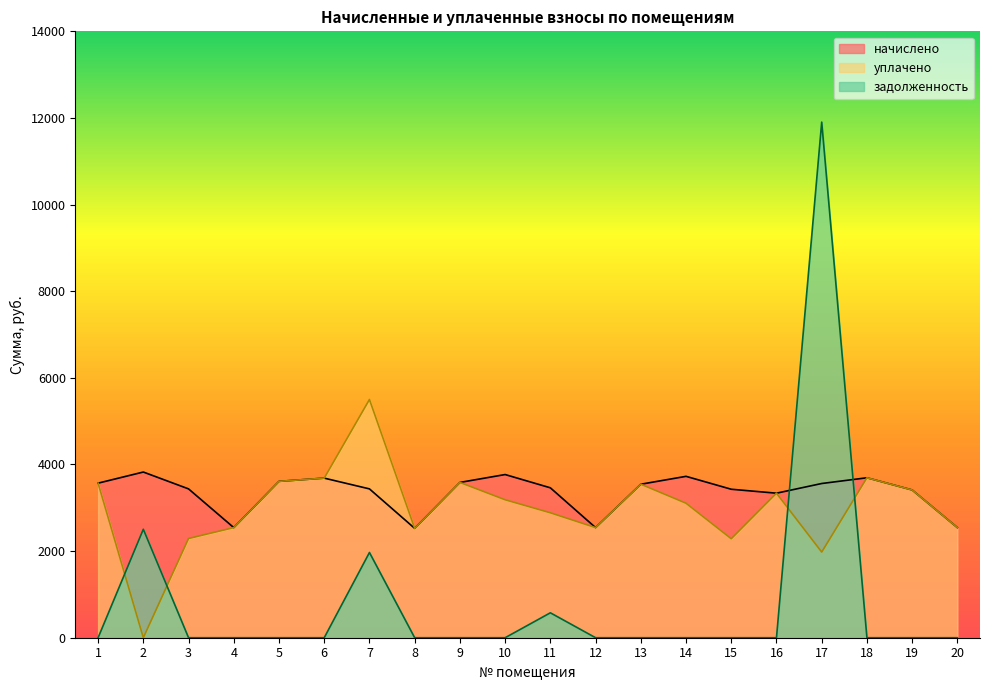

Which series has the largest total across all categories?

начислено